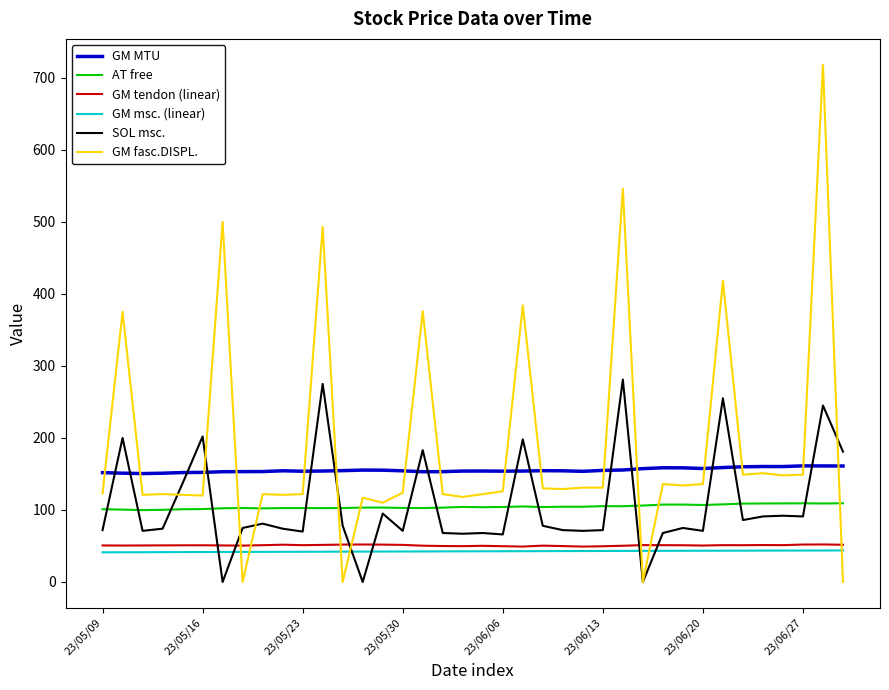

True or false: GM tendon (linear) and AT free cross at least once.

False